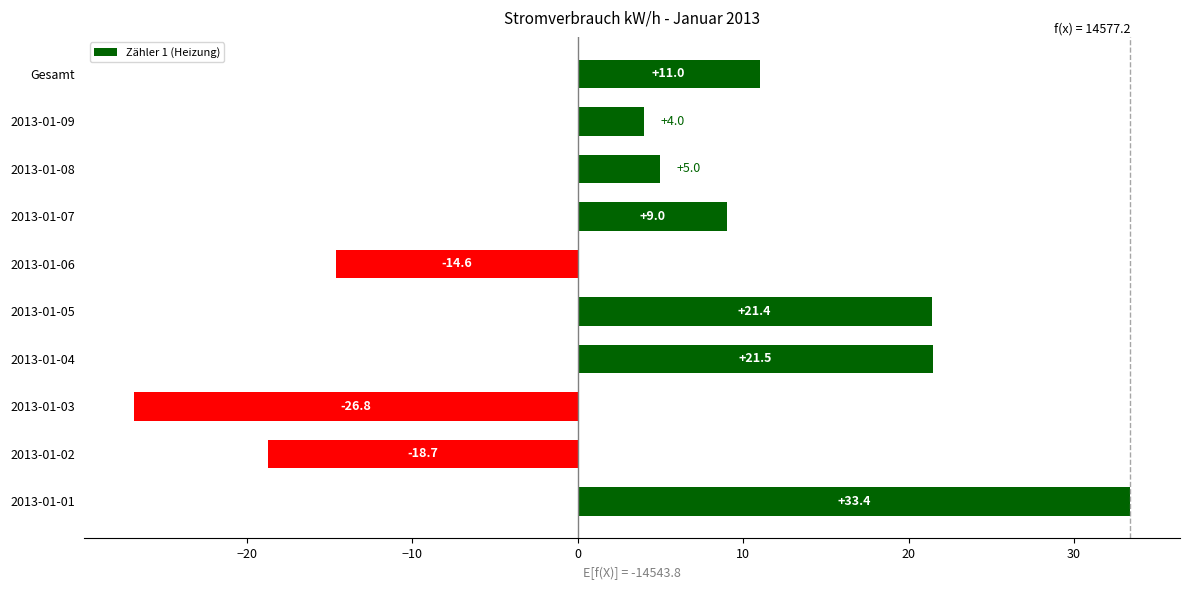

How many values are below zero?

3